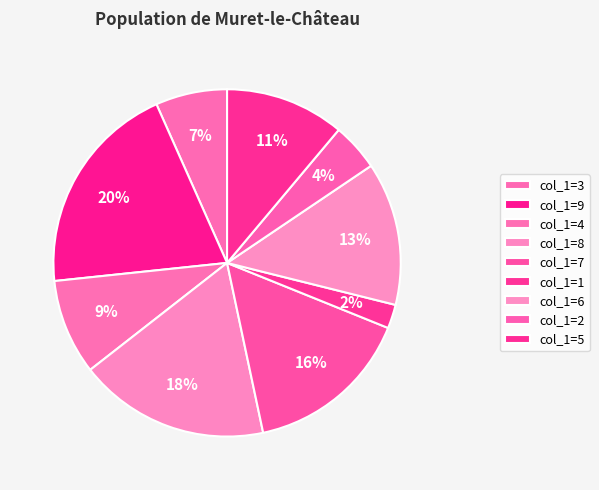

Count the number of slices in the pie.

9